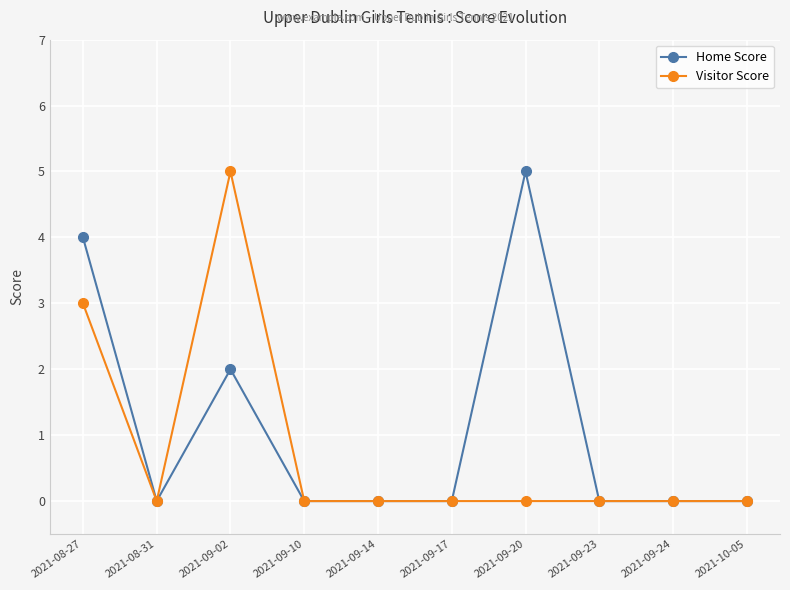

Which series changed the most between 2021-09-20 and 2021-09-24?

Home Score